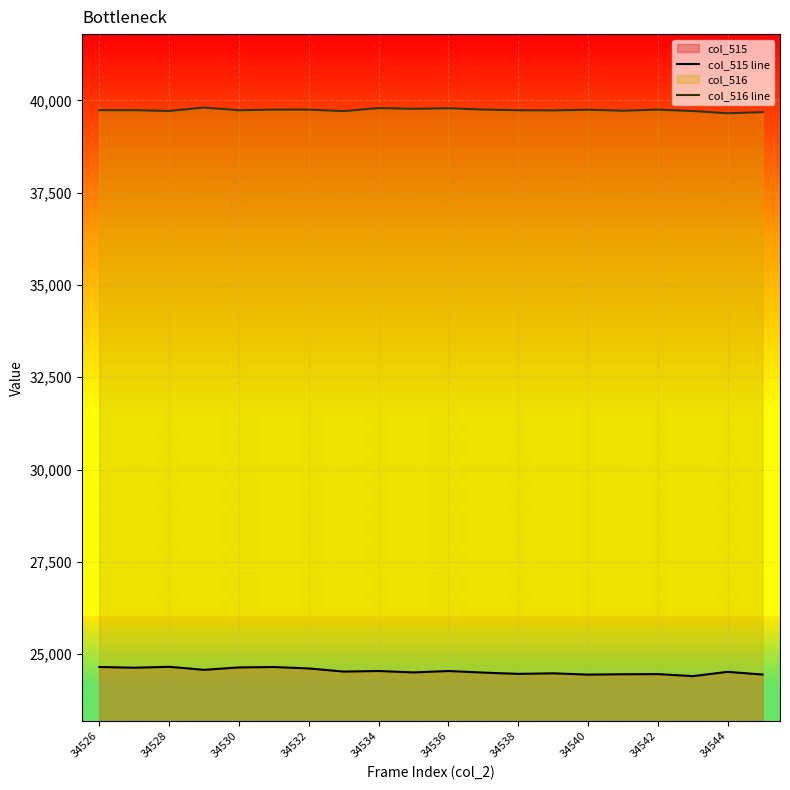

True or false: col_515 line has more than 0 interior local peaks.

True